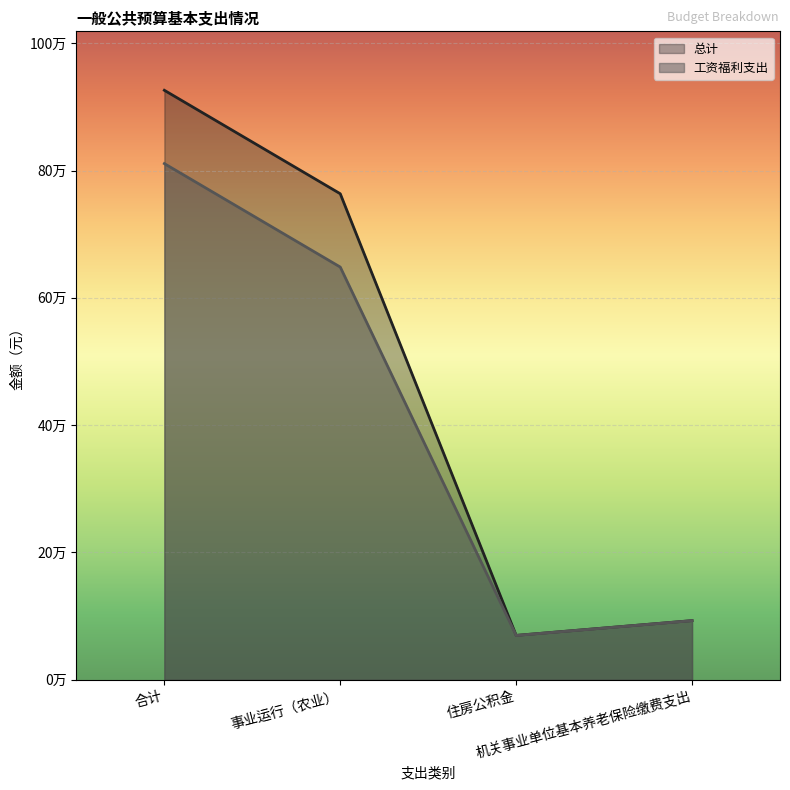

How many data points does each series have?

4